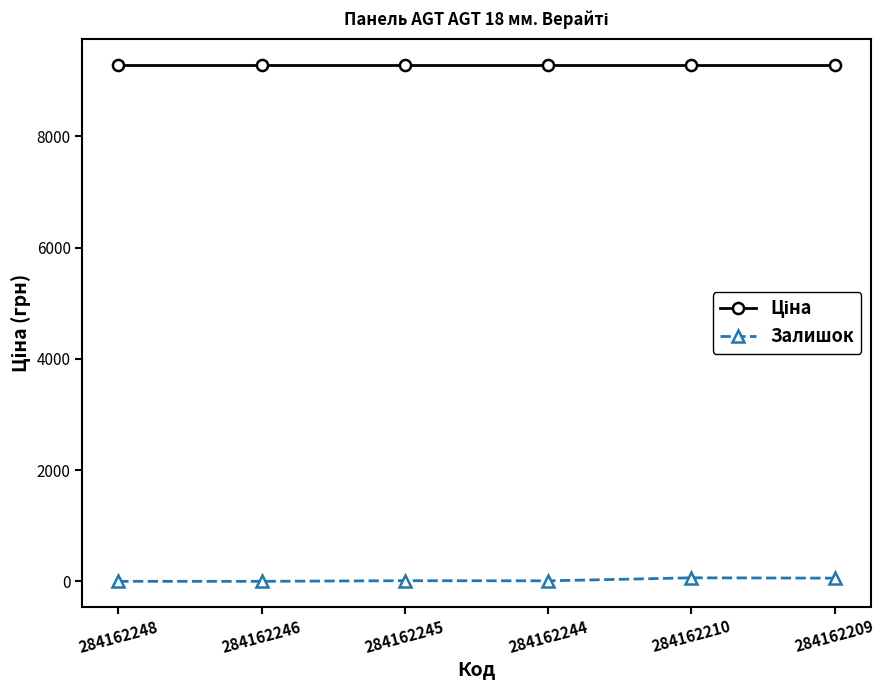

How many data points does each series have?

6